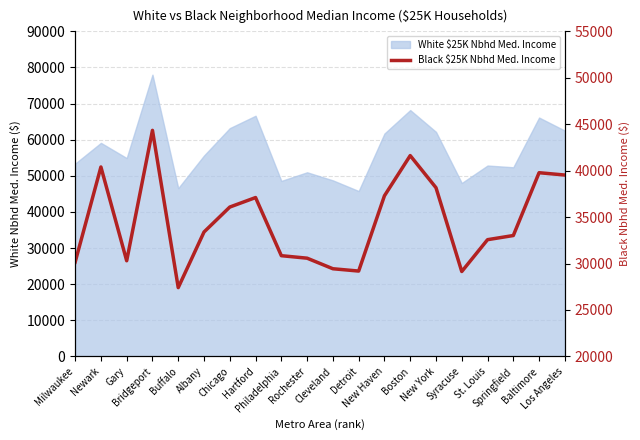

What value does the data have at Boston?

41626.1